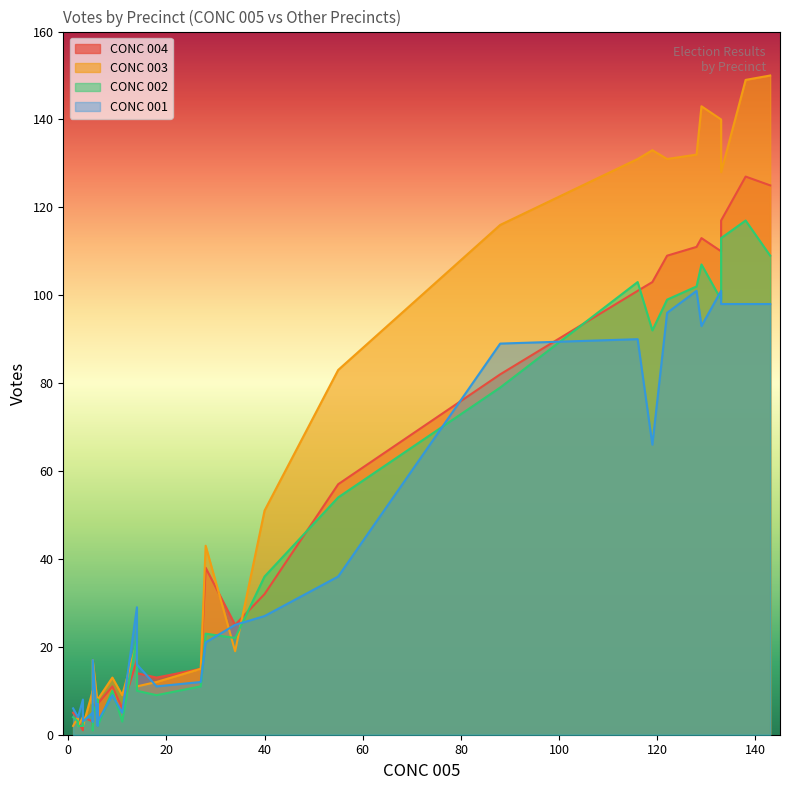

What is the highest value of the CONC 002 series?

117